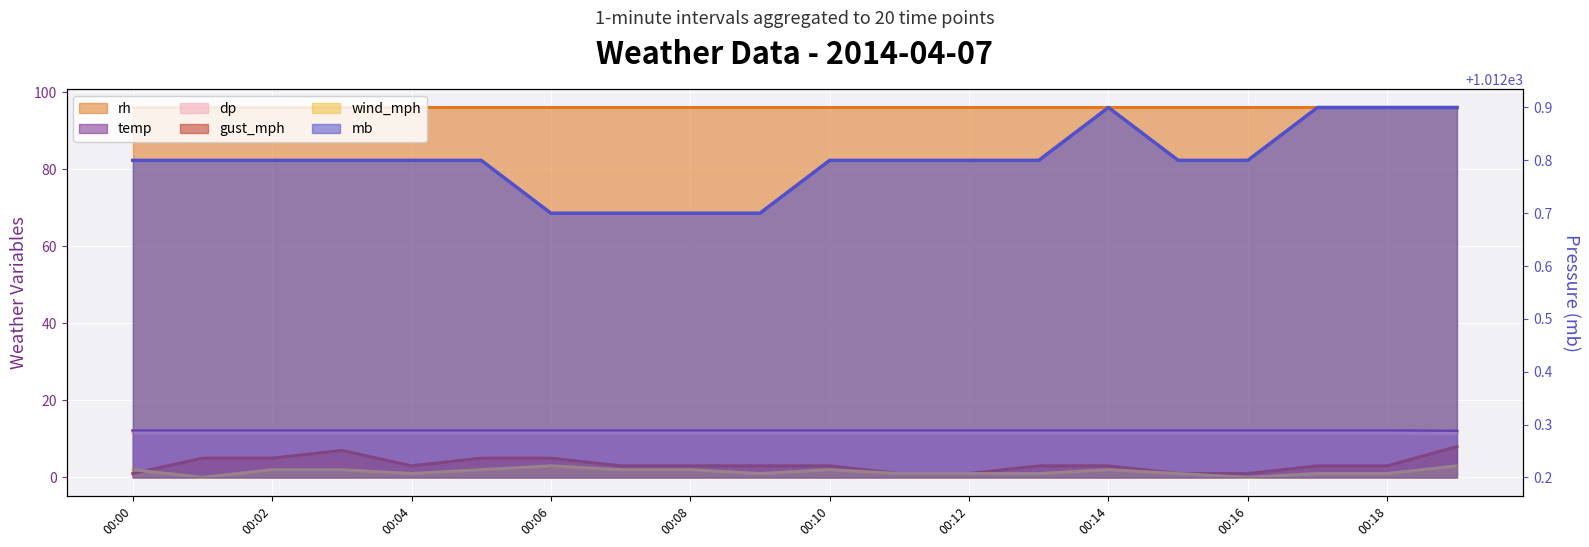

At which category is the sum across all series the highest?

19:00